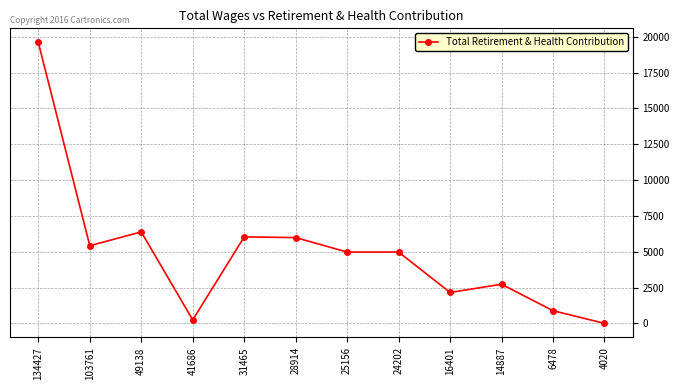

What is the difference between the values at 103761 and 31465?

615